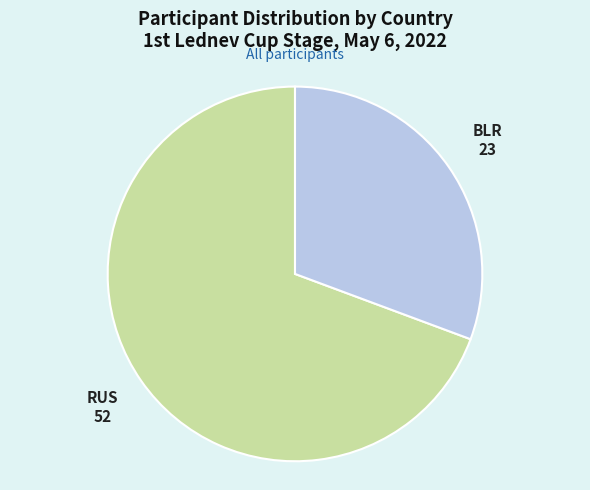

Which slice is the smallest?

BLR